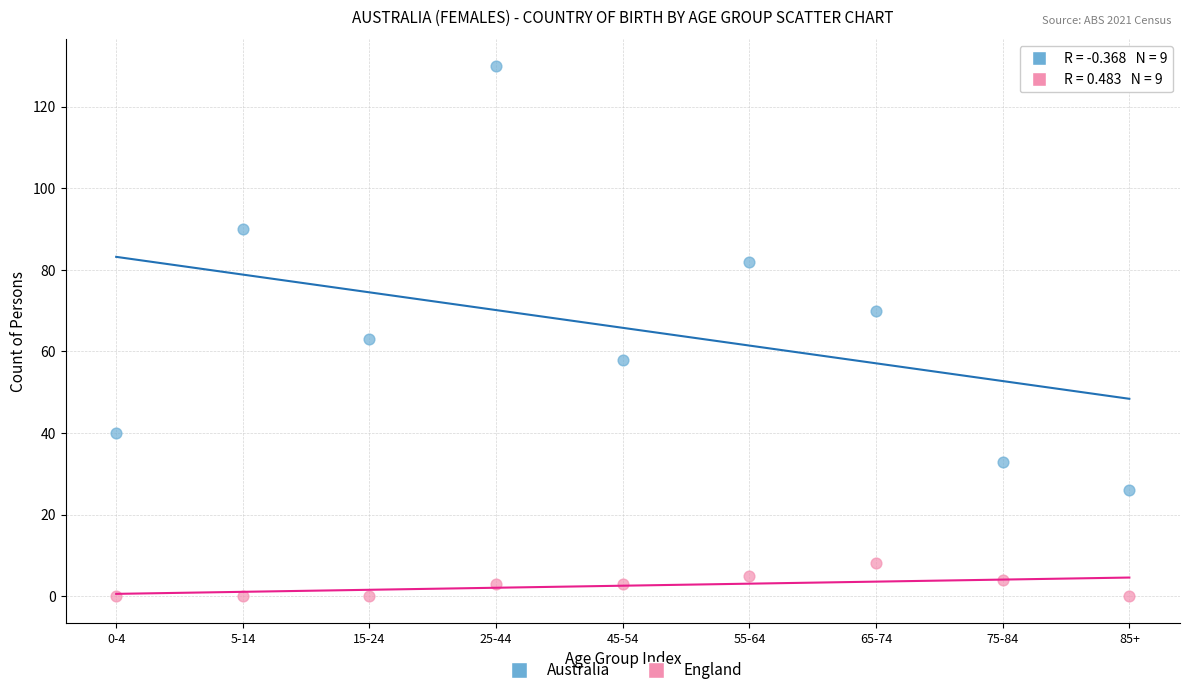

Across all data points, what is the range of Y values (max minus min)?

130